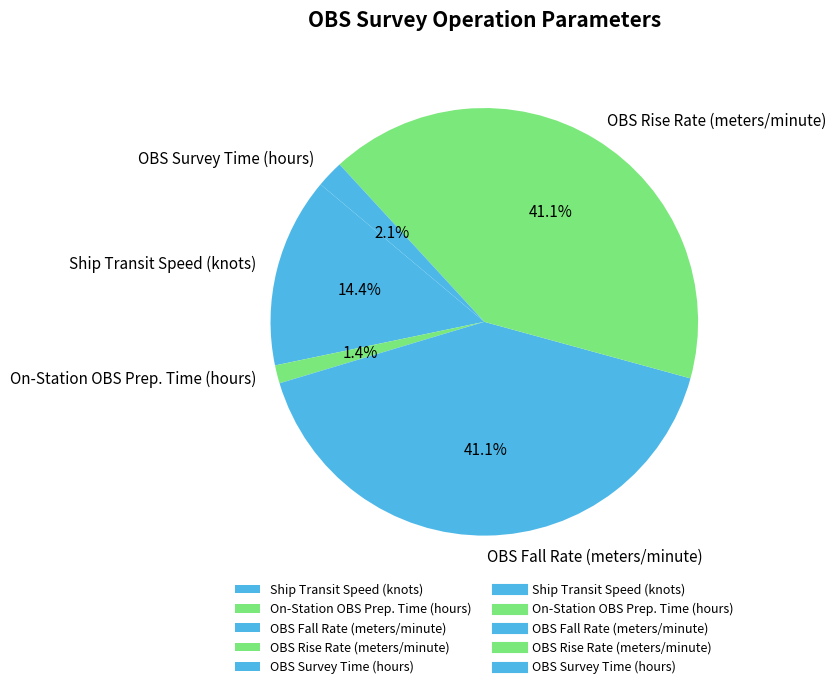

Is On-Station OBS Prep. Time (hours) the majority of the pie?

No